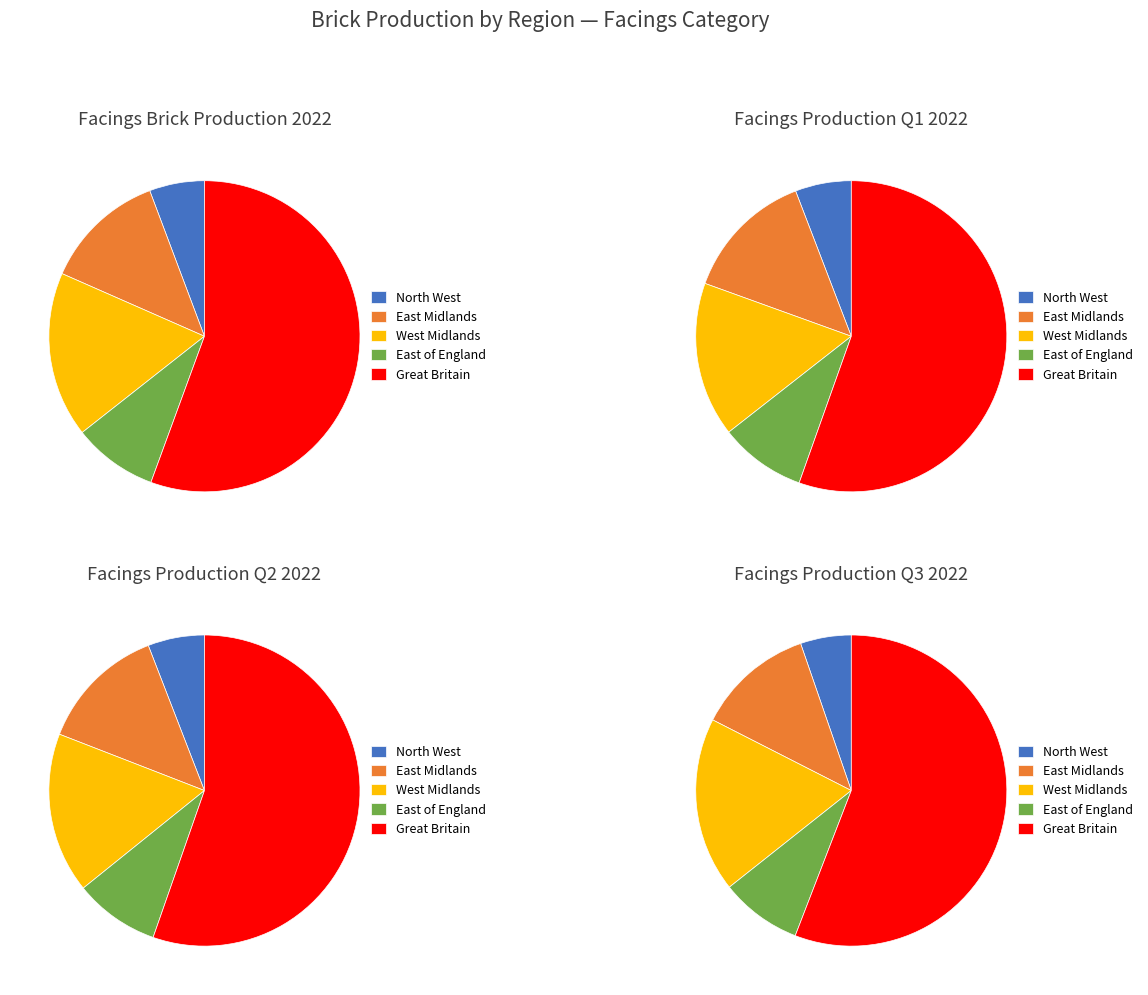

Which slice is the largest?

Great Britain